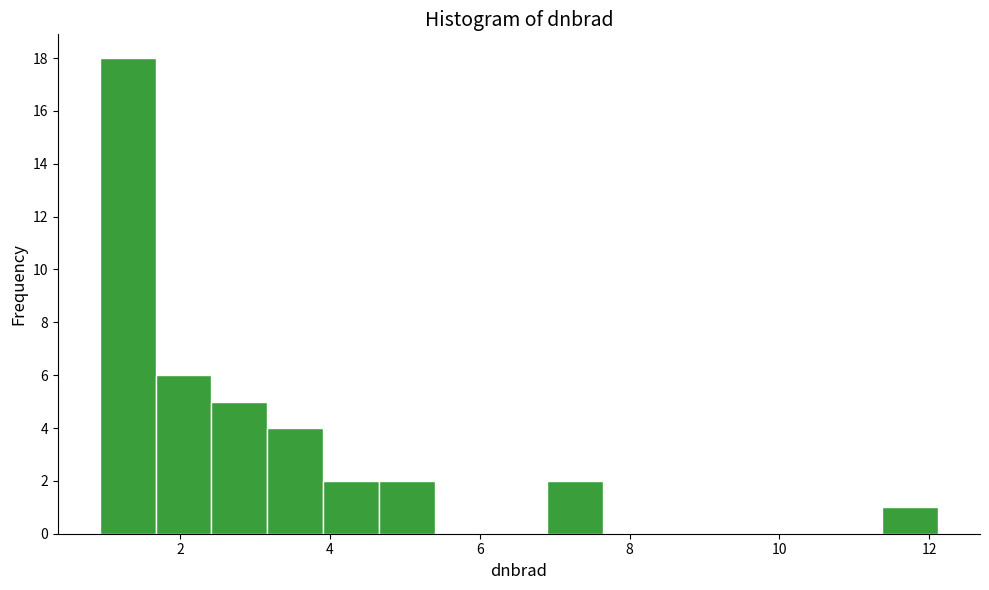

Read against the x-axis, roughly where is the centre of the tallest bar?

1.2